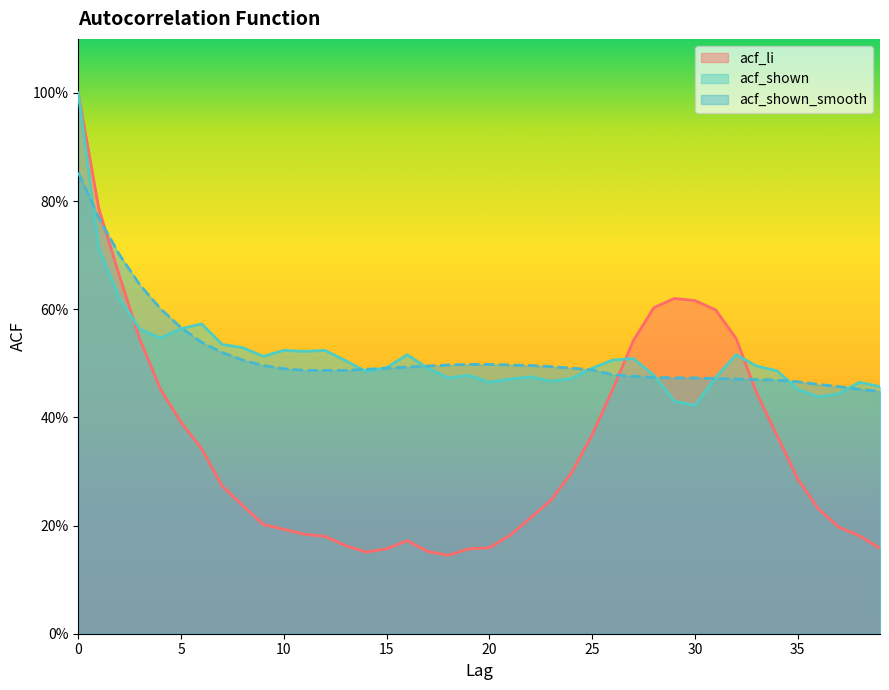

Reading left to right, transcribe all the data shown in this chart.

acf_li: 0=1.0	1=0.8	2=0.7	3=0.5	4=0.5	5=0.4	6=0.3	7=0.3	8=0.2	9=0.2	10=0.2	11=0.2	12=0.2	13=0.2	14=0.2	15=0.2	16=0.2	17=0.2	18=0.1	19=0.2	20=0.2	21=0.2	22=0.2	23=0.2	24=0.3	25=0.4	26=0.5	27=0.5	28=0.6	29=0.6	30=0.6	31=0.6	32=0.5	33=0.4	34=0.4	35=0.3	36=0.2	37=0.2	38=0.2	39=0.2
acf_shown: 0=1.0	1=0.7	2=0.6	3=0.6	4=0.5	5=0.6	6=0.6	7=0.5	8=0.5	9=0.5	10=0.5	11=0.5	12=0.5	13=0.5	14=0.5	15=0.5	16=0.5	17=0.5	18=0.5	19=0.5	20=0.5	21=0.5	22=0.5	23=0.5	24=0.5	25=0.5	26=0.5	27=0.5	28=0.5	29=0.4	30=0.4	31=0.5	32=0.5	33=0.5	34=0.5	35=0.5	36=0.4	37=0.4	38=0.5	39=0.5
acf_shown_smooth: 0=0.9	1=0.8	2=0.7	3=0.6	4=0.6	5=0.6	6=0.5	7=0.5	8=0.5	9=0.5	10=0.5	11=0.5	12=0.5	13=0.5	14=0.5	15=0.5	16=0.5	17=0.5	18=0.5	19=0.5	20=0.5	21=0.5	22=0.5	23=0.5	24=0.5	25=0.5	26=0.5	27=0.5	28=0.5	29=0.5	30=0.5	31=0.5	32=0.5	33=0.5	34=0.5	35=0.5	36=0.5	37=0.5	38=0.5	39=0.4